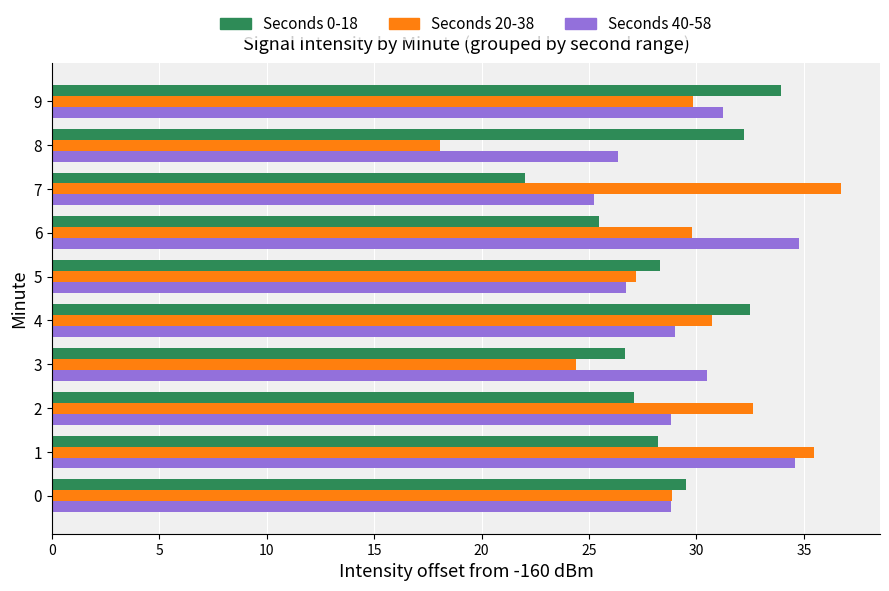

What is the spread (max minus min) of values at 5?

1.6